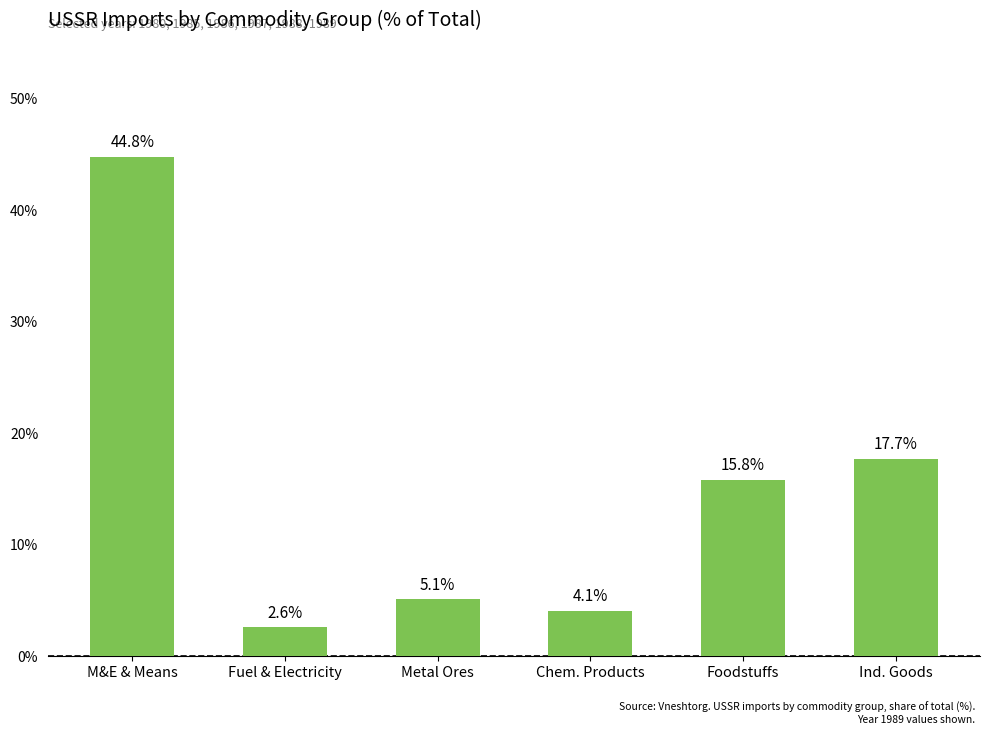

Reading left to right, list all the values displayed in this chart.

44.8	2.6	5.1	4.1	15.8	17.7